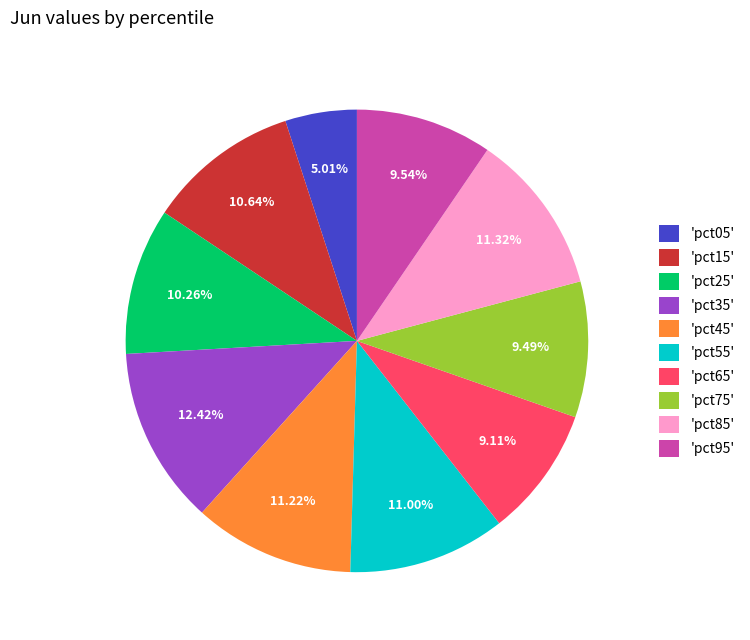

Combined, do 'pct75' and 'pct25' account for over 50%?

No